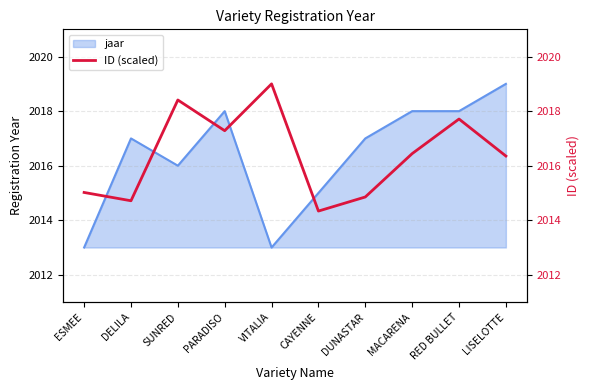

True or false: the data shows 1310.6 at ESMEE.

False